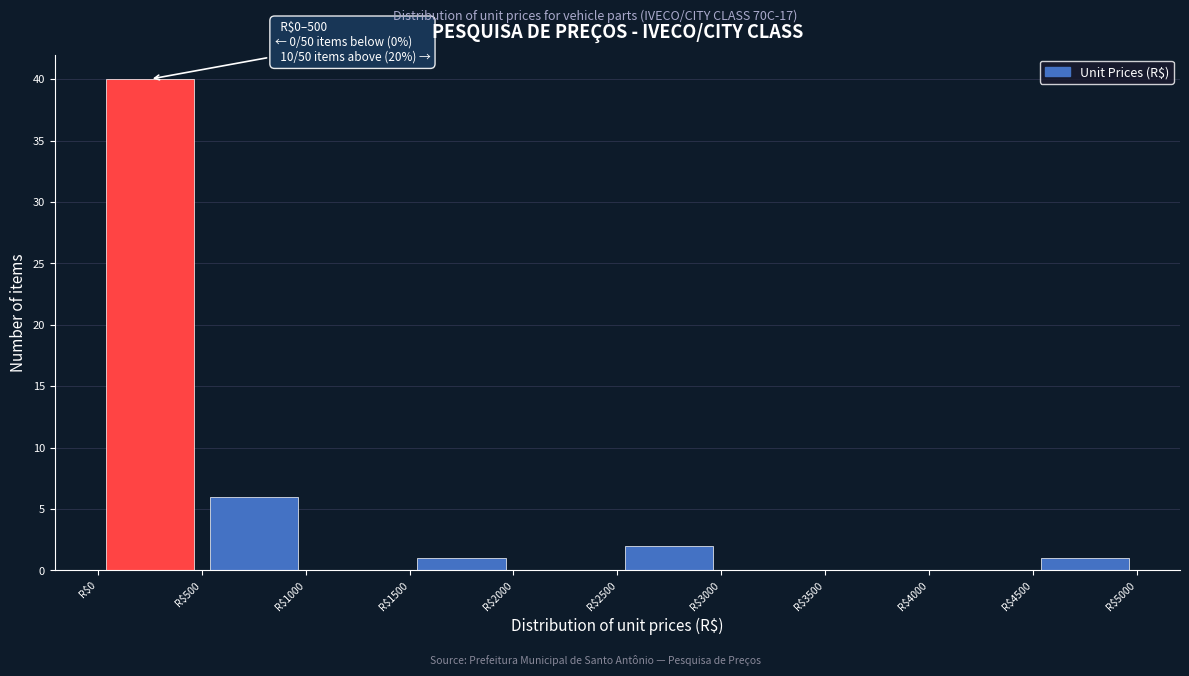

Which range on the x-axis has the tallest bar?

0 to 500